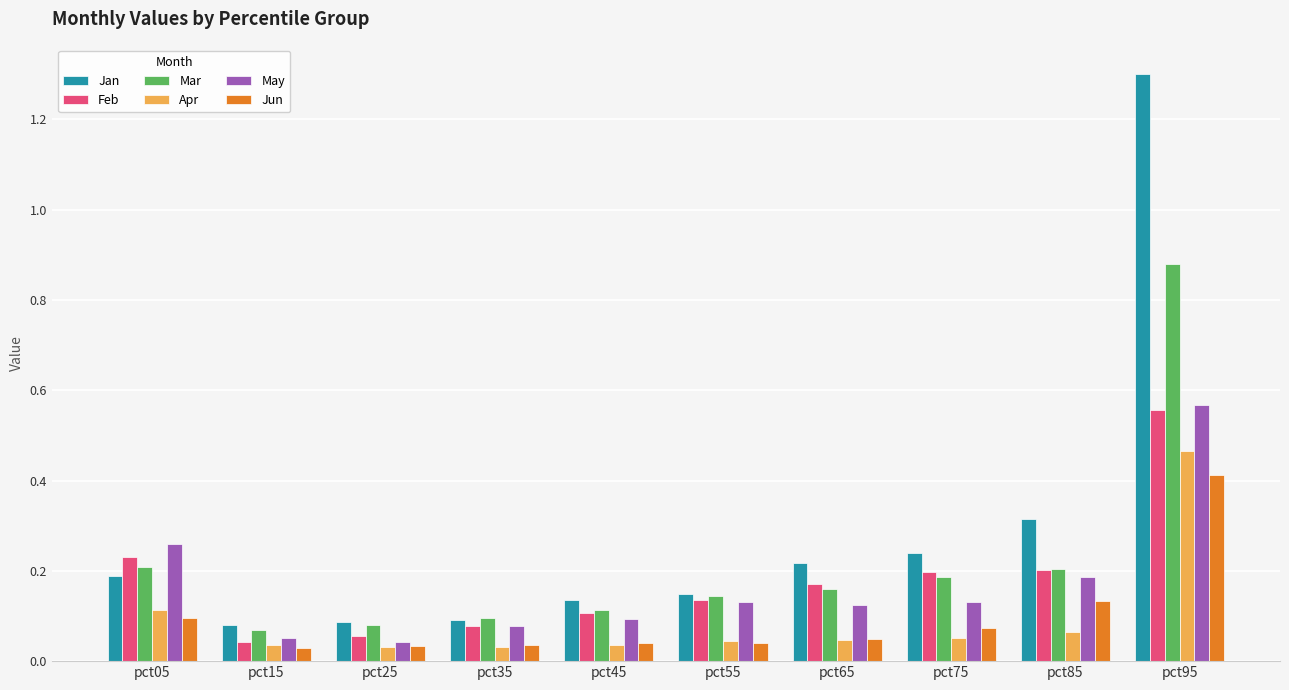

How many groups of bars are there?

10